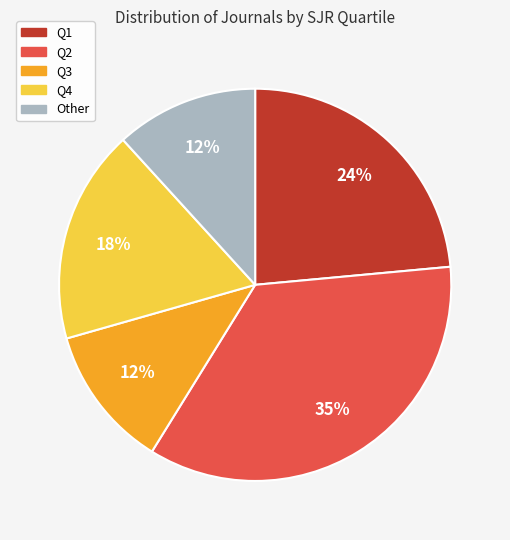

Which slice is the largest?

Q2